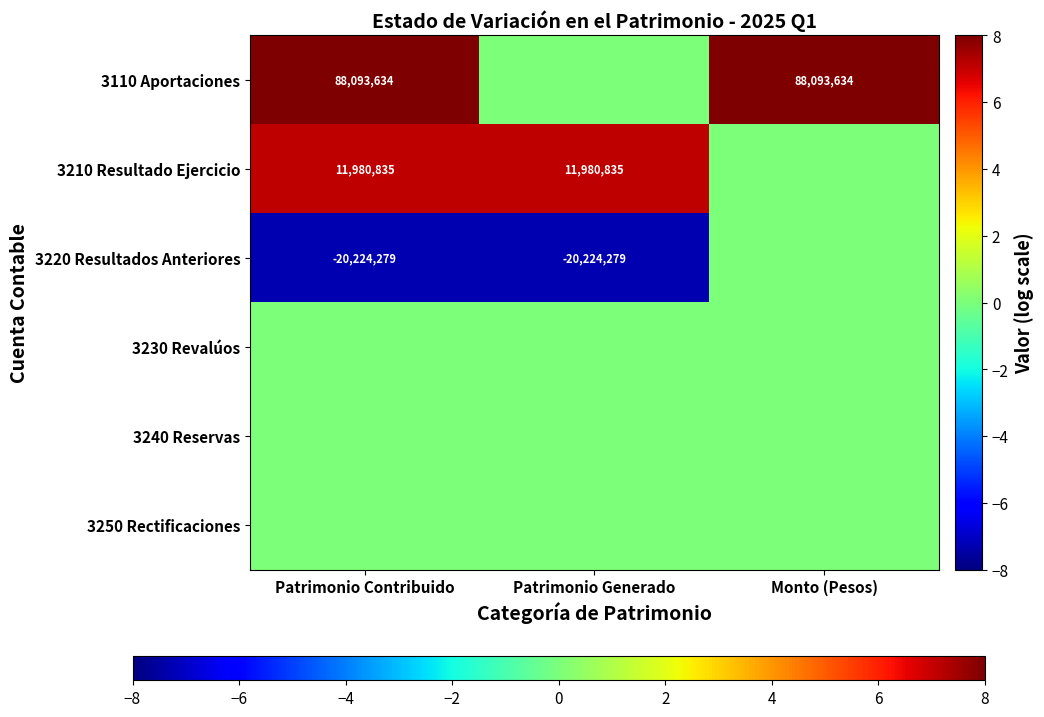

What is the sum of the 3210 Resultado Ejercicio values at Patrimonio Contribuido and Patrimonio Generado?

23961670